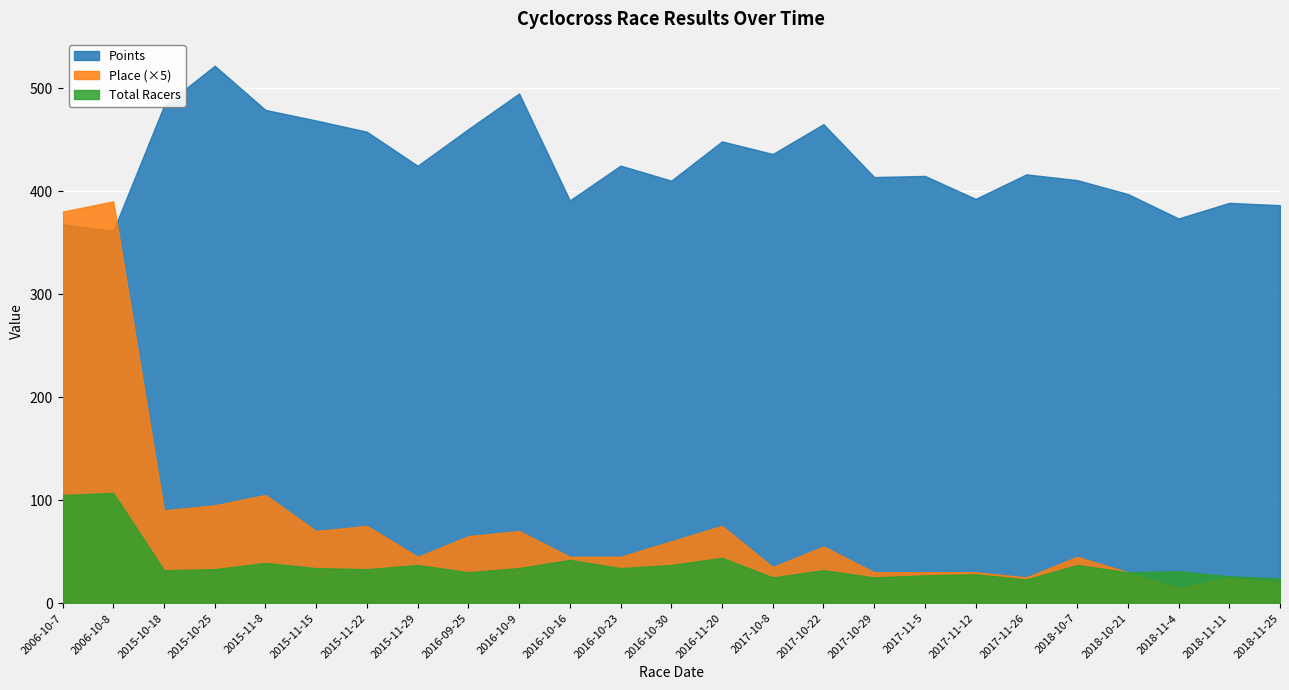

What is the average value of the Points series?

427.4